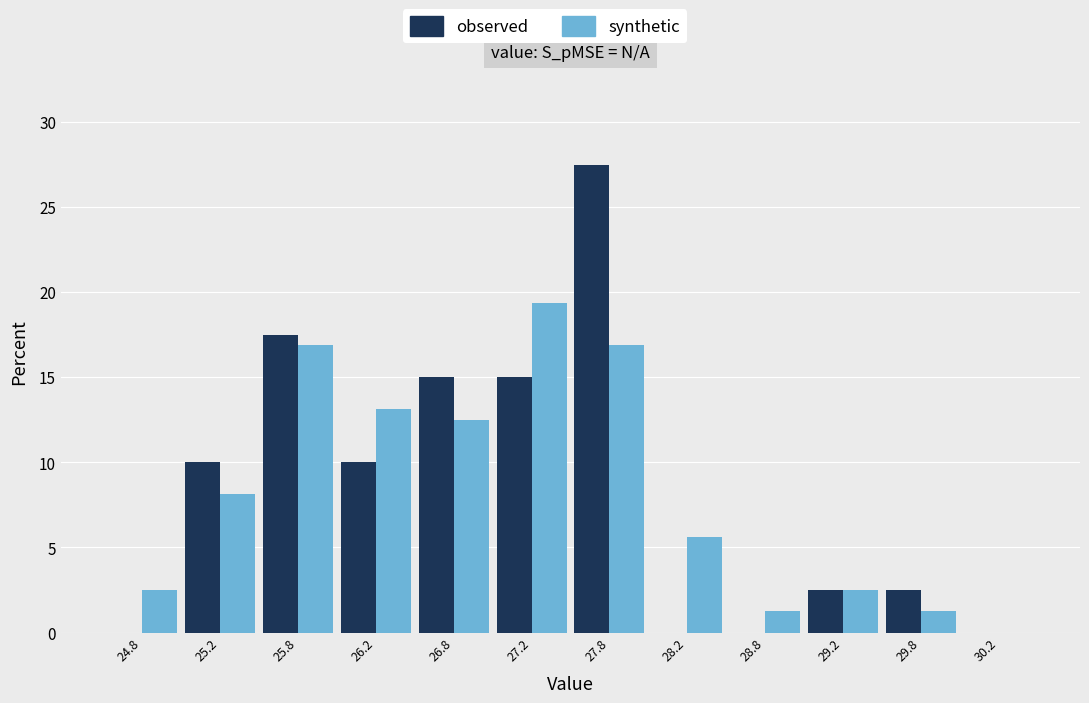

Reading left to right, transcribe this chart: for each range on the x-axis, give the height of each series' bar. The values are not printed on the chart, so give them approximately, as read against the axis.

24.5 to 25.0: observed=0	synthetic=2.5
25.0 to 25.5: observed=10.0	synthetic=8.0
25.5 to 26.0: observed=17.5	synthetic=17.0
26.0 to 26.5: observed=10.0	synthetic=13.0
26.5 to 27.0: observed=15.0	synthetic=12.5
27.0 to 27.5: observed=15.0	synthetic=19.5
27.5 to 28.0: observed=27.5	synthetic=17.0
28.0 to 28.5: observed=0	synthetic=5.5
28.5 to 29.0: observed=0	synthetic=1.5
29.0 to 29.5: observed=2.5	synthetic=2.5
29.5 to 30.0: observed=2.5	synthetic=1.5
30.0 to 30.5: observed=0	synthetic=0